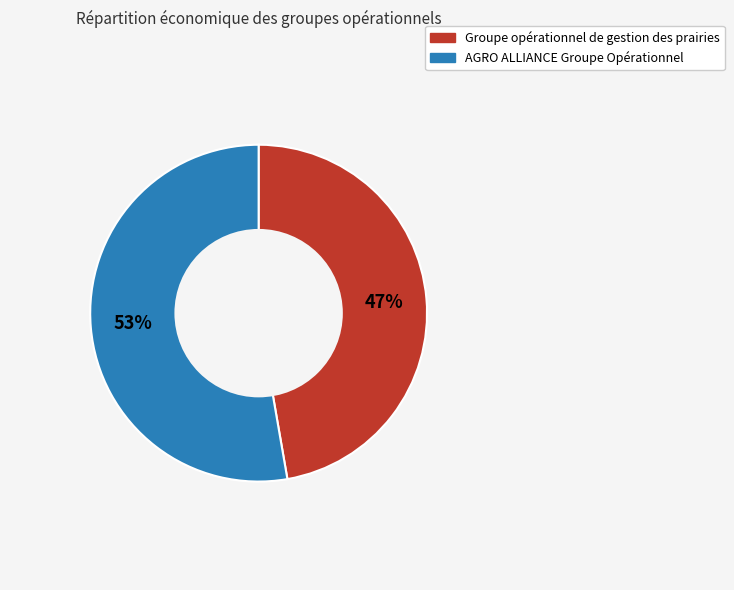

Does any single category account for the majority?

Yes